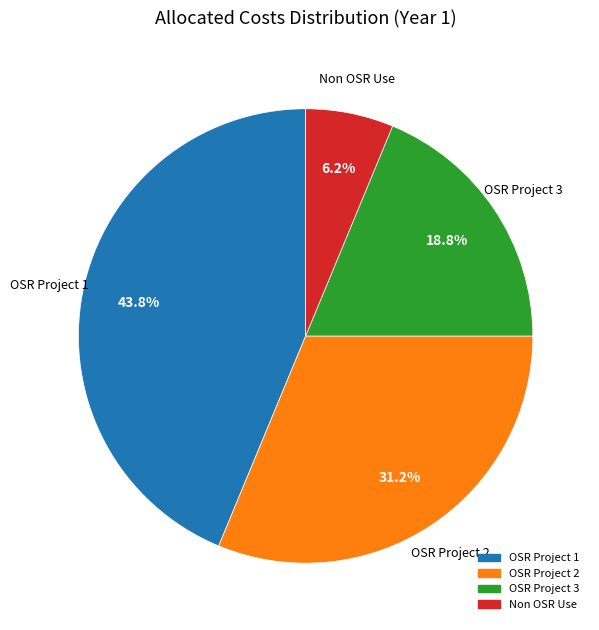

To the nearest percent, what percentage of the pie is Non OSR Use?

6%